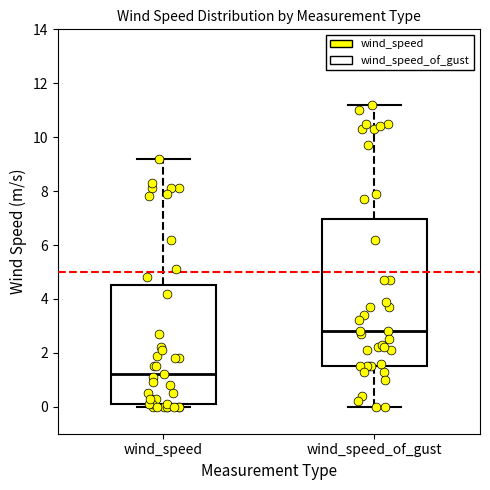

Where does the median line of the box for wind_speed sit on the y-axis? The values are not printed on the chart, so give them approximately, as read against the axis.

1.2